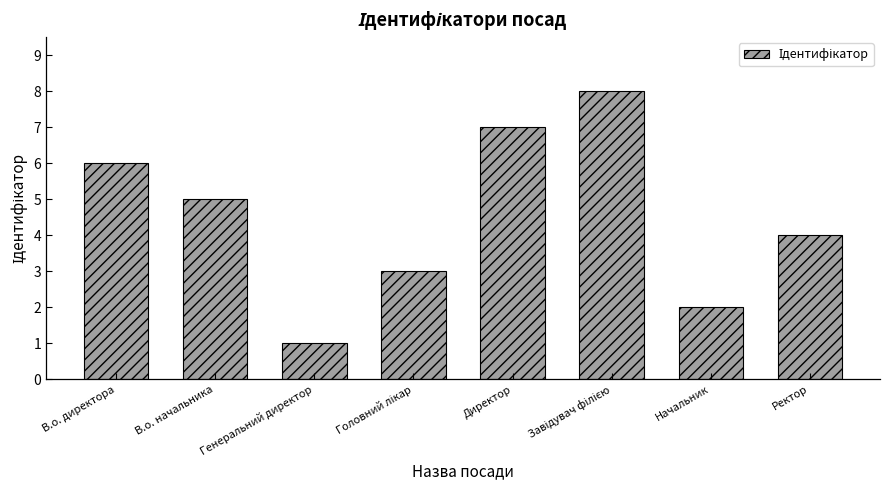

The value at В.о. директора is 10. True or false?

False